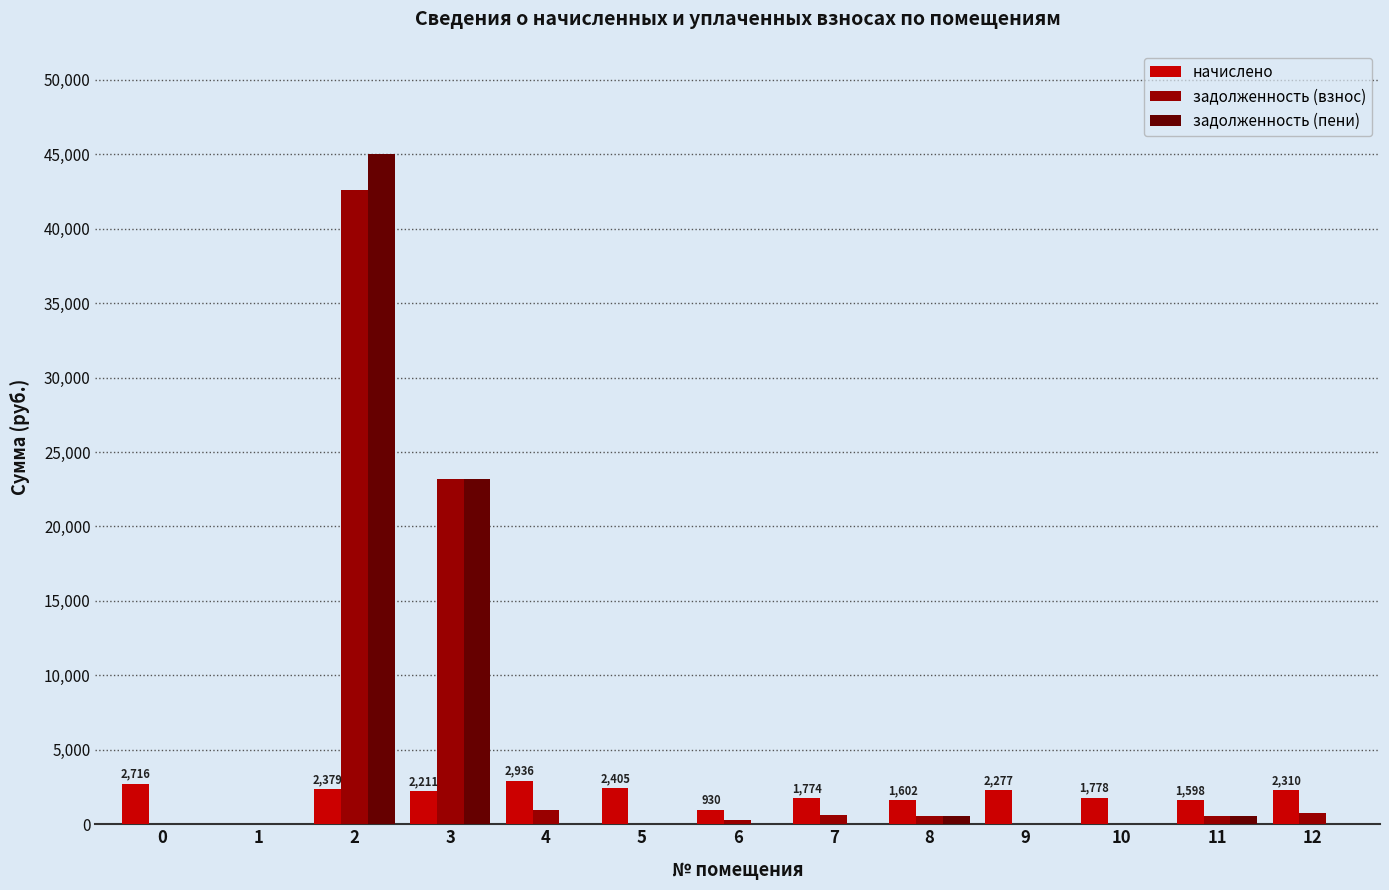

Is the value of начислено at 4 greater than the value of задолженность (пени) at 7?

Yes